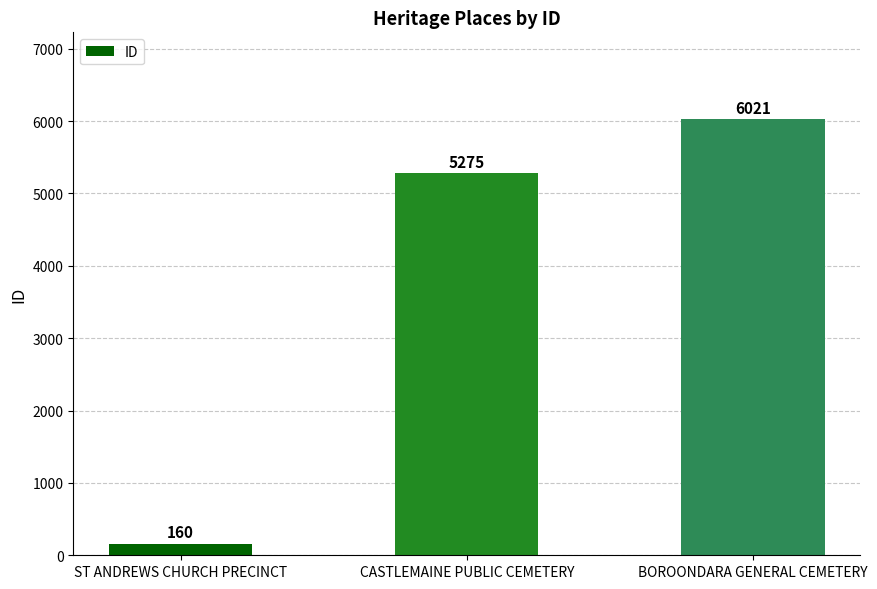

What is the average value?

3819